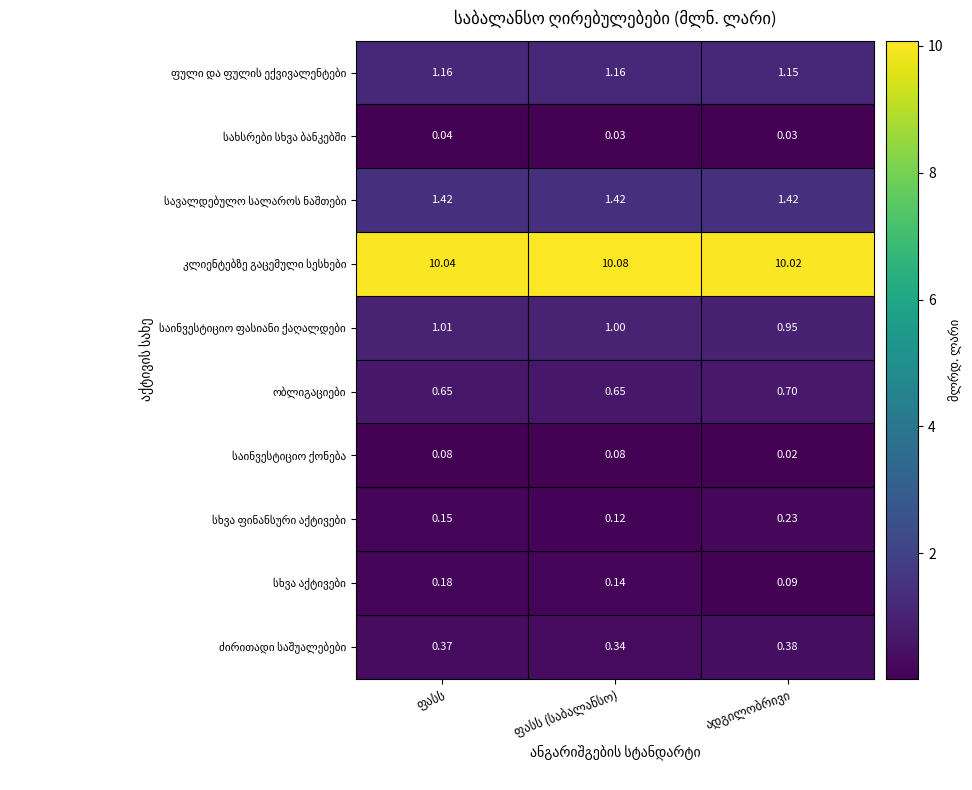

Which has a higher value, ფასს or ფასს (საბალანსო)?

ფასს